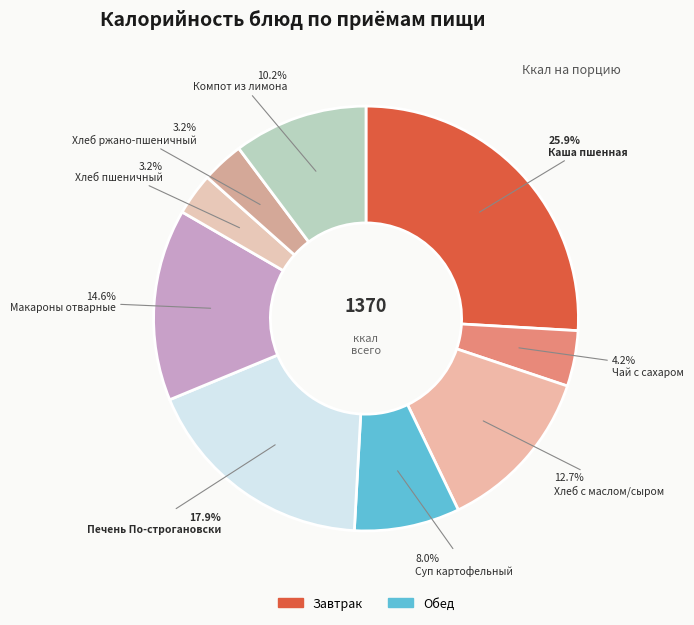

How many slices are in this pie chart?

9